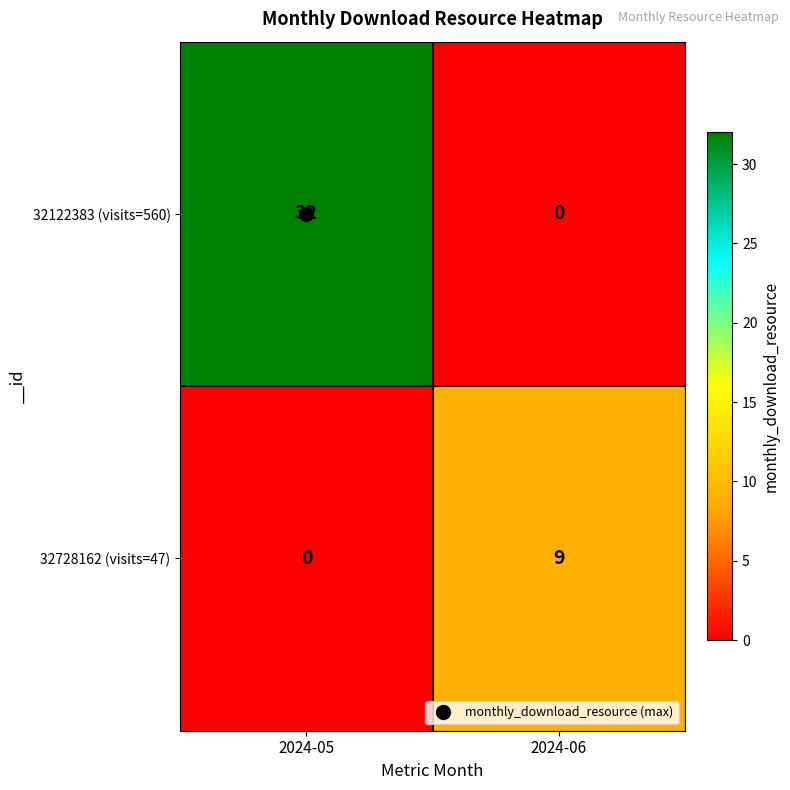

Rank the series by their maximum value, from highest to lowest.

32122383 (visits=560), 32728162 (visits=47)